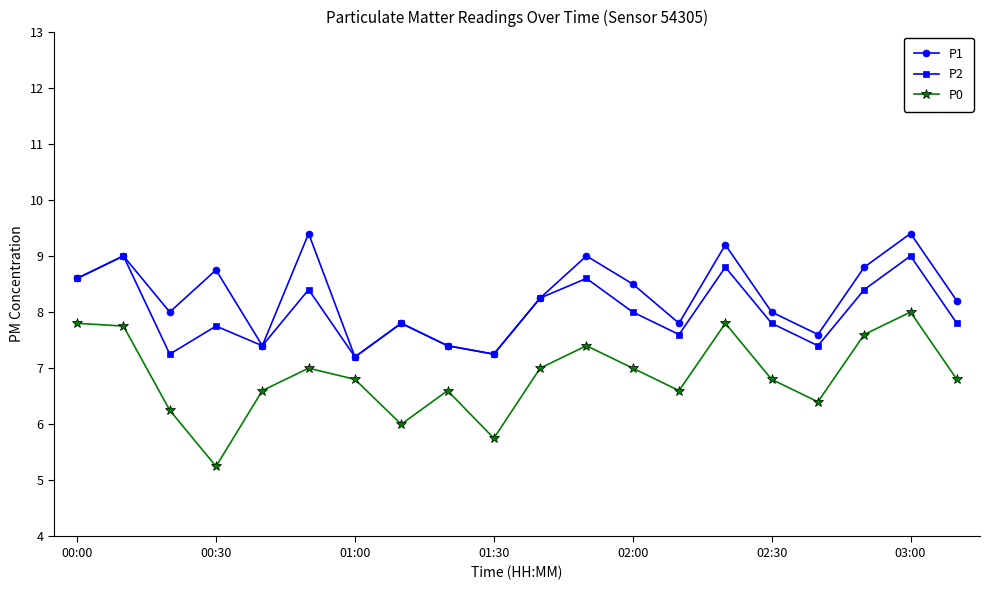

What is the maximum value for P1?

9.4